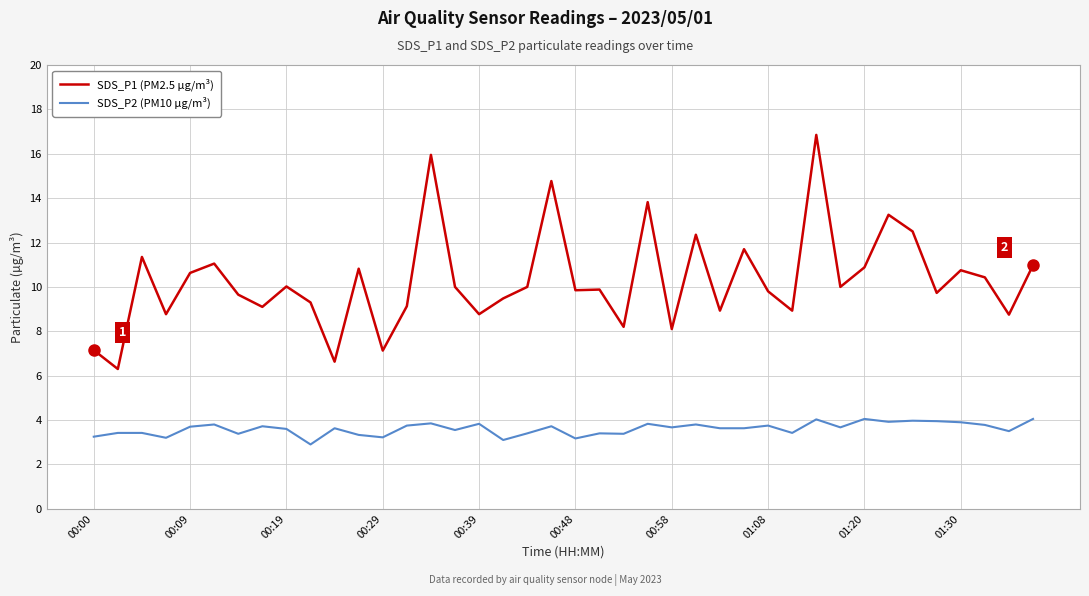

How many lines are shown in the chart?

2